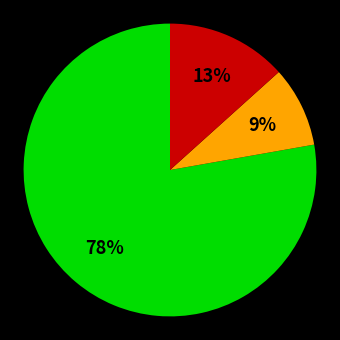

To the nearest percent, what is the difference between the largest and smallest slice percentages?

69%